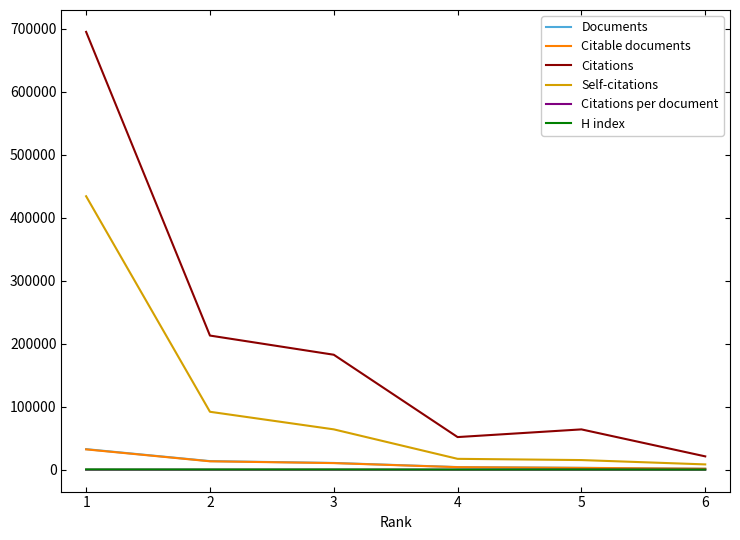

True or false: Citations and Documents intersect in this chart.

False